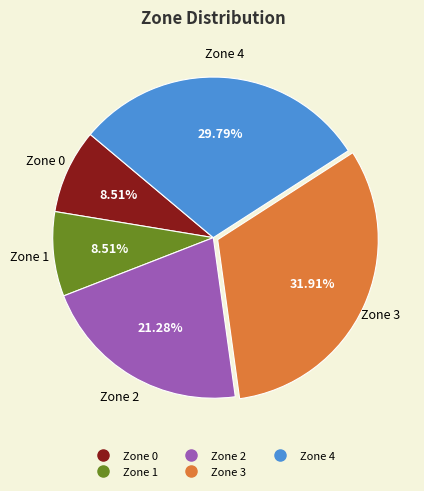

Is it true that Zone 1 is 9% of the pie?

True